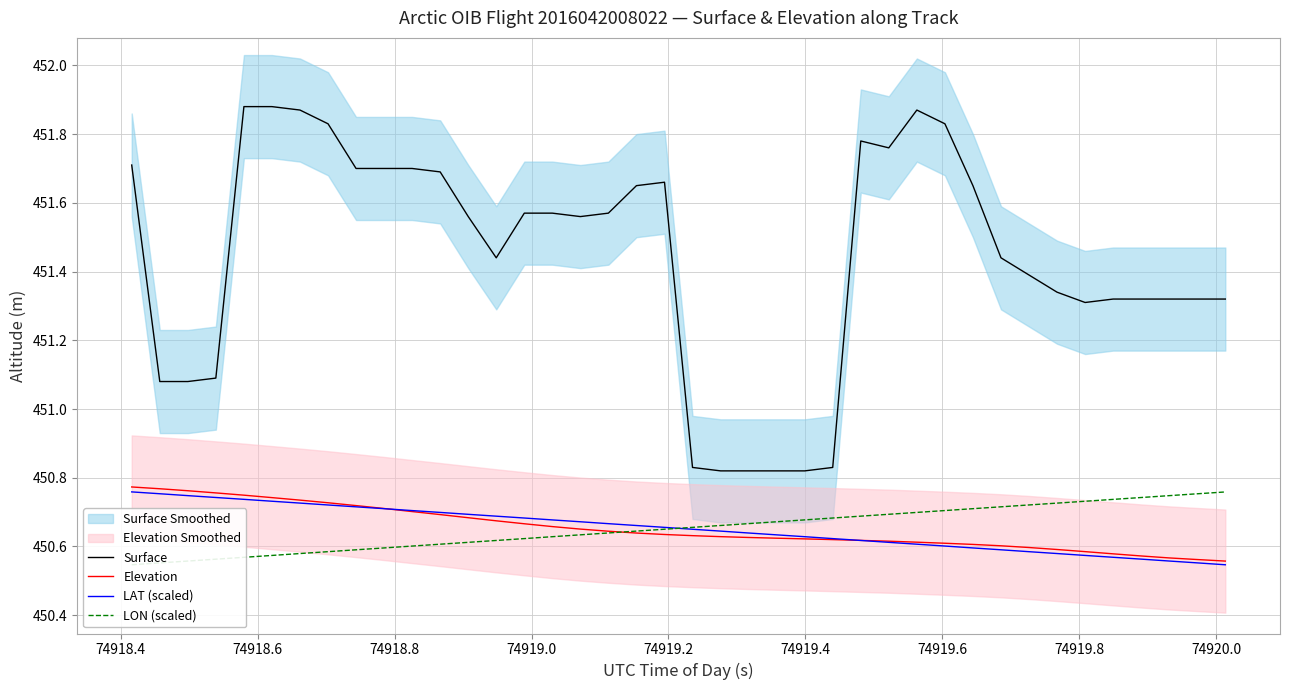

True or false: Surface and LAT (scaled) intersect in this chart.

False